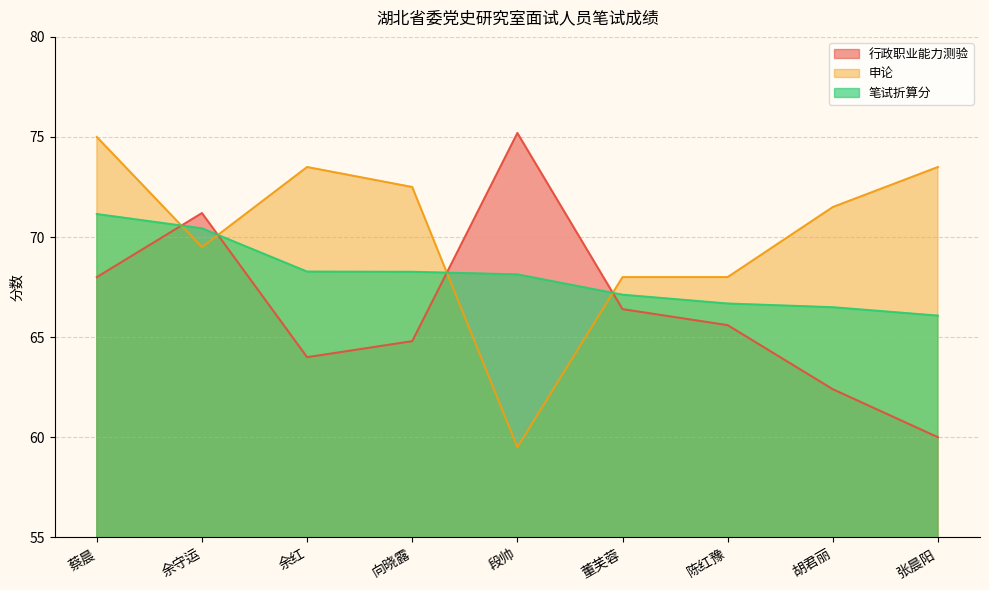

Reading left to right, list all the values displayed in this chart.

行政职业能力测验: 68.0	71.2	64.0	64.8	75.2	66.4	65.6	62.4	60.0
申论: 75.0	69.5	73.5	72.5	59.5	68.0	68.0	71.5	73.5
笔试折算分: 71.2	70.4	68.3	68.3	68.1	67.1	66.7	66.5	66.1